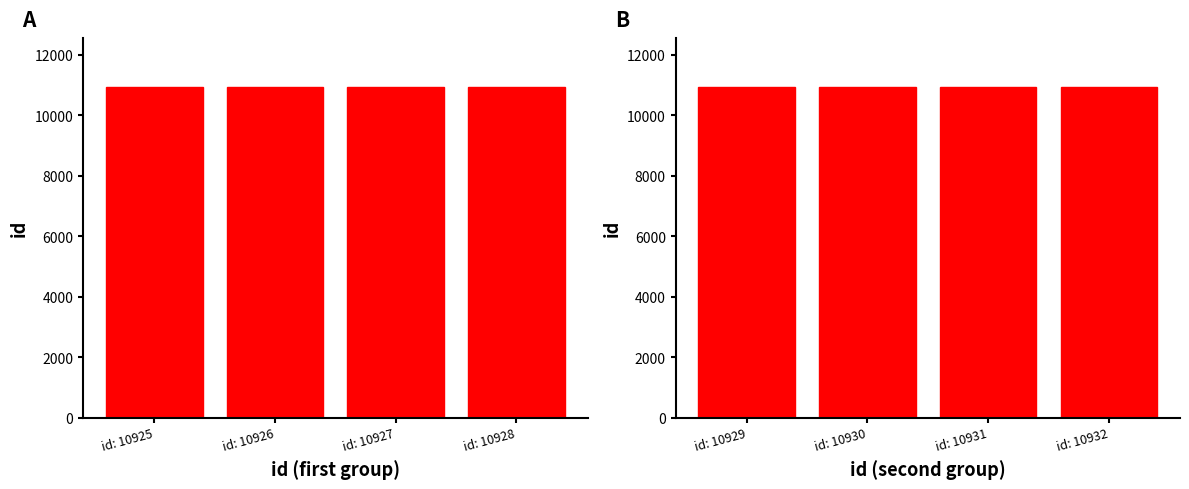

At which label does id (panel A) first exceed 10927?

id: 10928